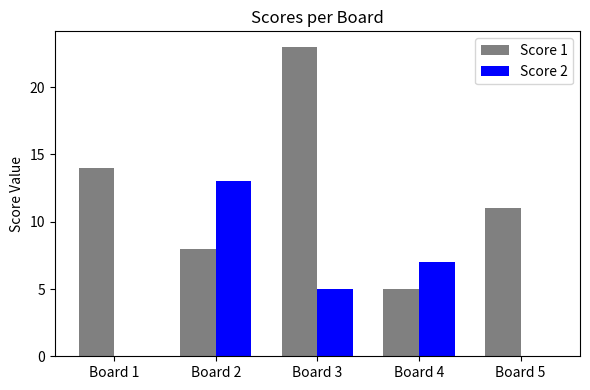

At which label is Score 1 closest to 14?

Board 1